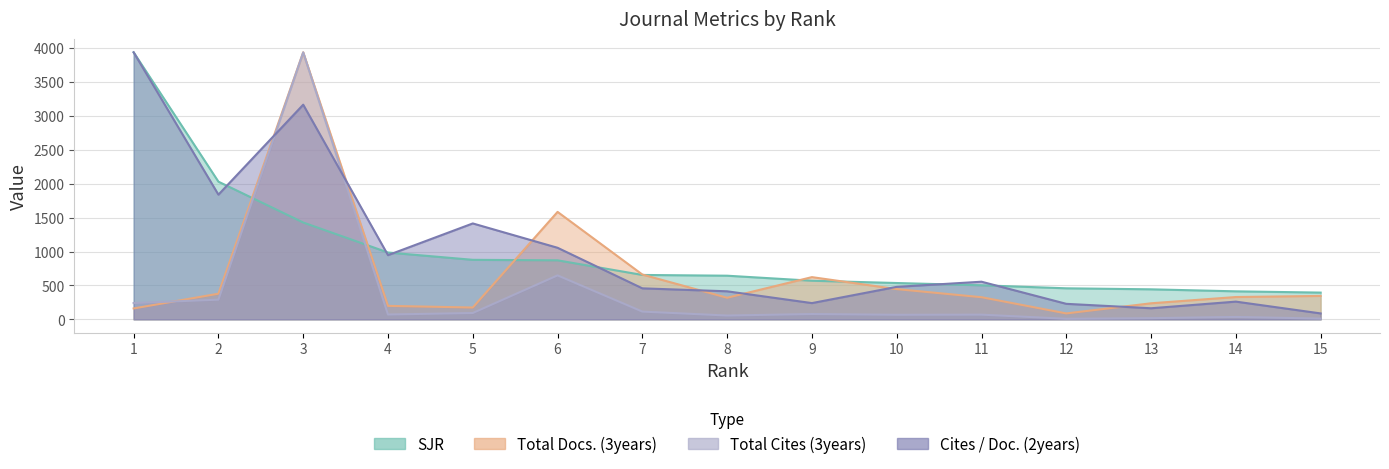

What is the greatest value displayed?

3937.0